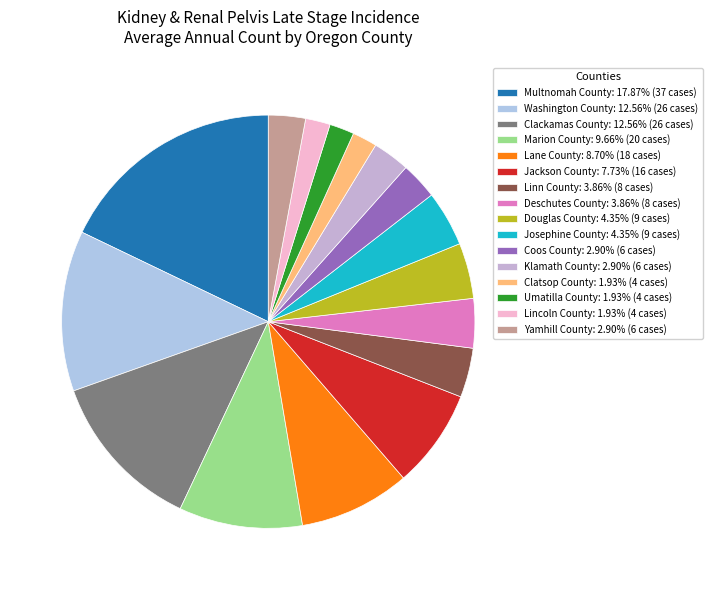

To the nearest percent, what percentage of the pie is Klamath County?

3%